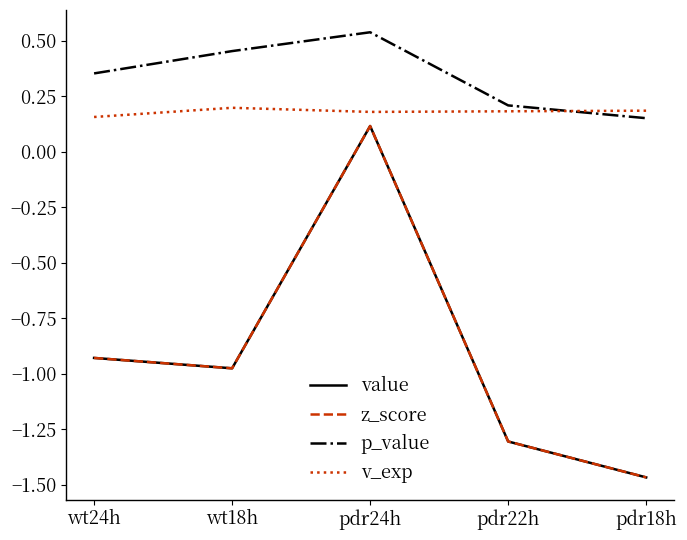

Is this an area chart (filled region under the line)?

No